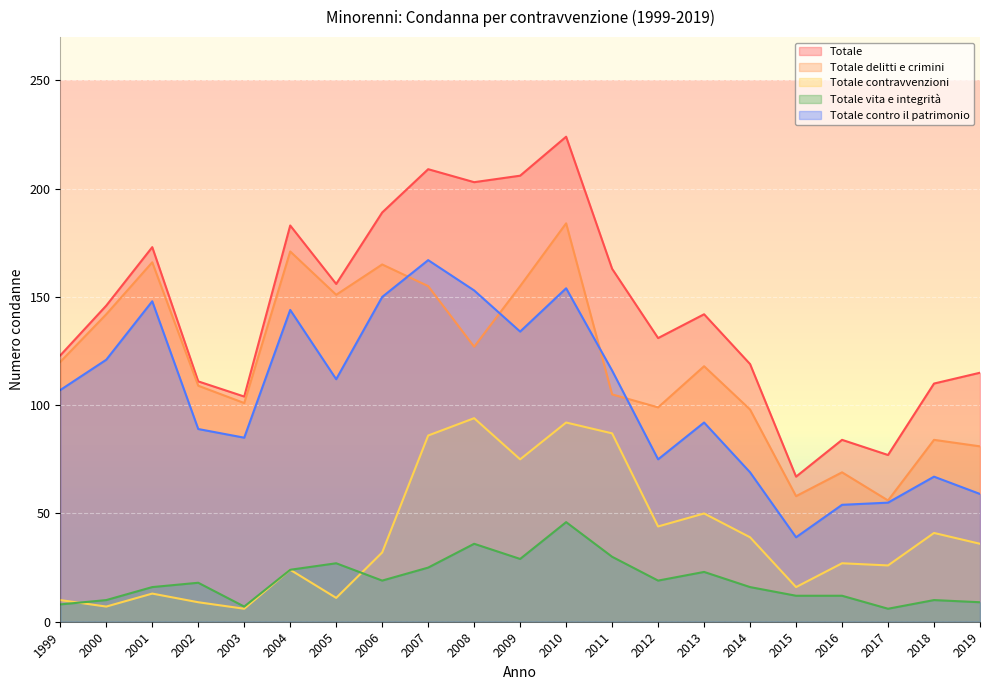

What is the difference between the Totale contravvenzioni values at 2014 and 2016?

12